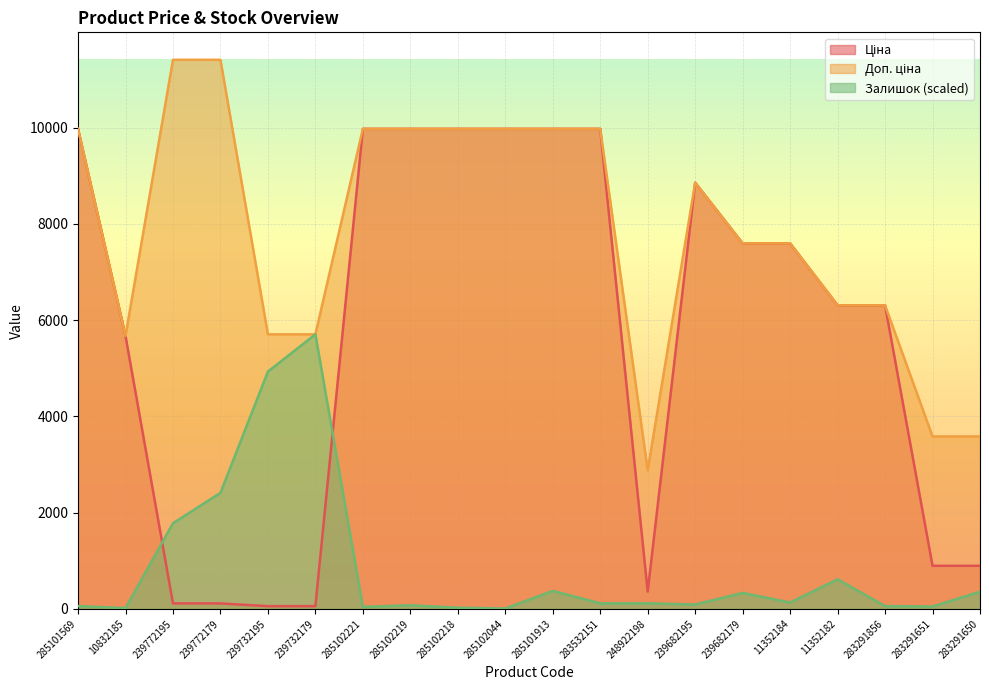

Reading left to right, transcribe all the data shown in this chart.

Ціна: 285101569=9975.0	10832185=5673.8	239772195=114.1	239772179=114.1	239732195=57.0	239732179=57.0	285102221=9975.0	285102219=9975.0	285102218=9975.0	285102044=9975.0	285101913=9975.0	283532151=9975.0	248922198=359.9	239682195=8856.7	239682179=7596.5	11352184=7596.5	11352182=6308.8	283291856=6308.8	283291651=895.9	283291650=895.9
Доп. ціна: 285101569=9975.0	10832185=5673.8	239772195=11410.0	239772179=11410.0	239732195=5705.0	239732179=5705.0	285102221=9975.0	285102219=9975.0	285102218=9975.0	285102044=9975.0	285101913=9975.0	283532151=9975.0	248922198=2878.8	239682195=8856.7	239682179=7596.5	11352184=7596.5	11352182=6308.8	283291856=6308.8	283291651=3583.6	283291650=3583.6
Залишок: 285101569=58.2	10832185=16.6	239772195=1779.7	239772179=2411.7	239732195=4931.6	239732179=5705.0	285102221=41.6	285102219=74.8	285102218=24.9	285102044=8.3	285101913=374.2	283532151=116.4	248922198=116.4	239682195=91.5	239682179=332.7	11352184=133.1	11352182=615.4	283291856=58.2	283291651=49.9	283291650=357.6